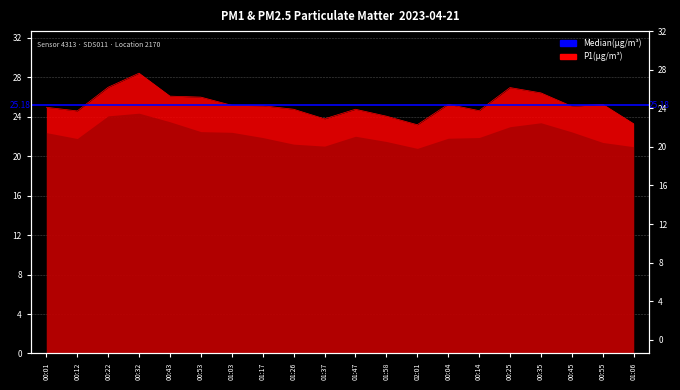

How many lines are shown in the chart?

1